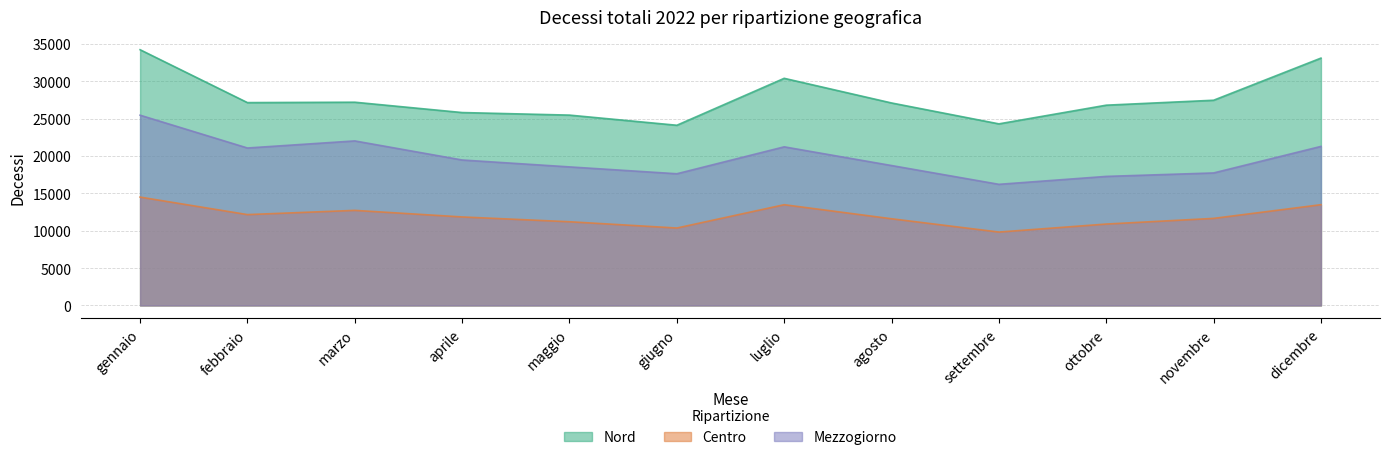

What is the difference between the Nord values at ottobre and febbraio?

344